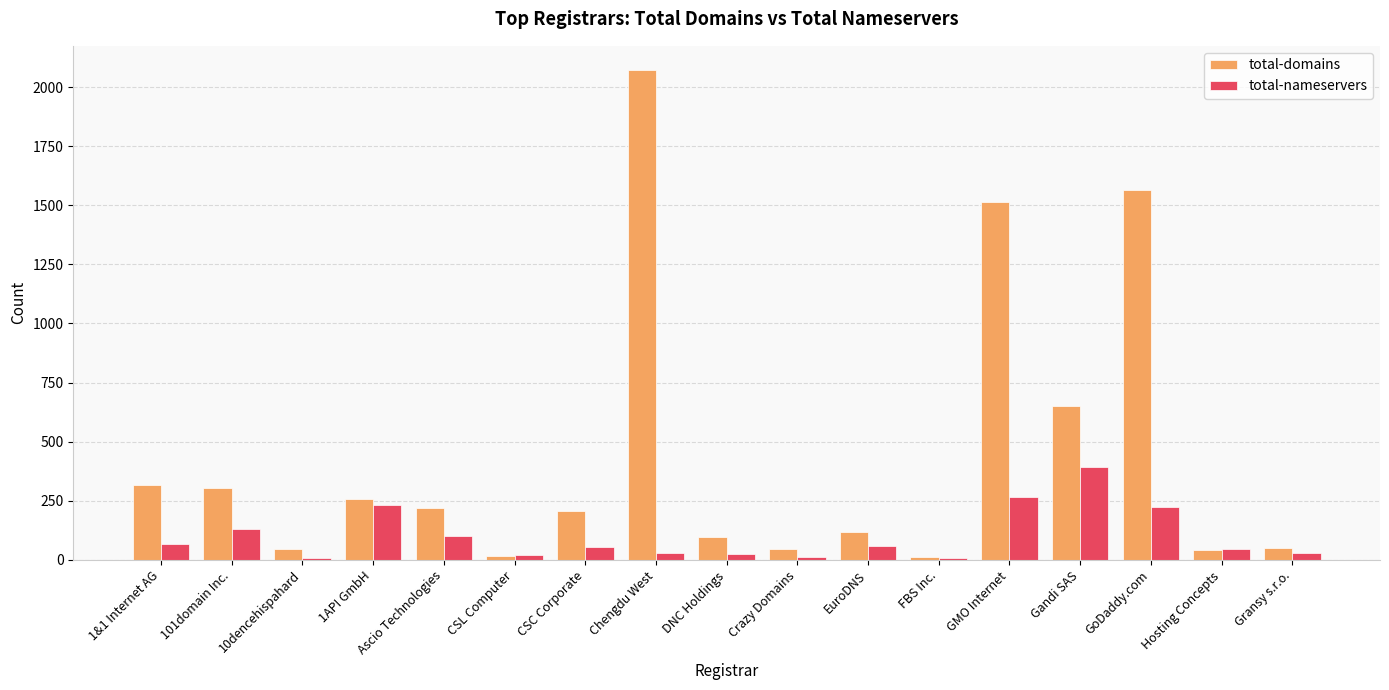

What is the spread (max minus min) of values at Crazy Domains?

33